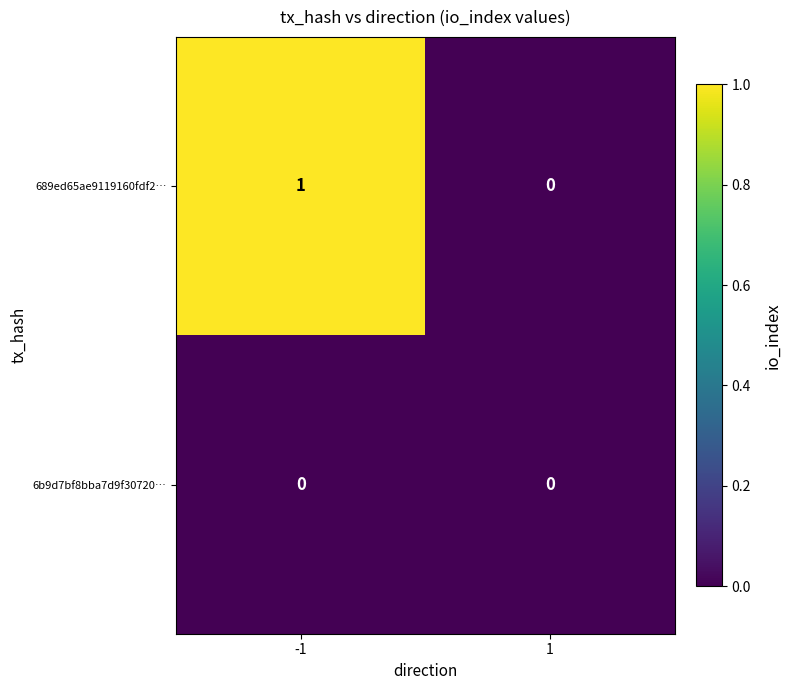

Which series has the largest total across all categories?

689ed65ae9119160fdf2…